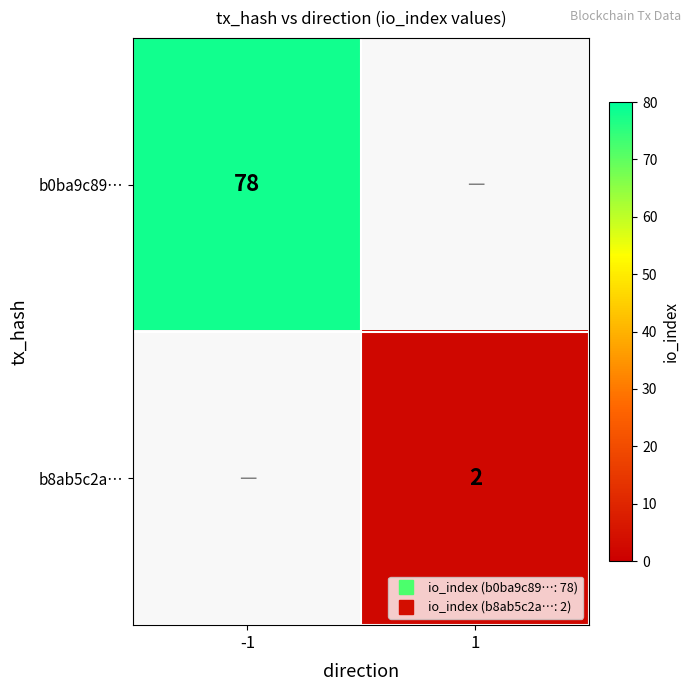

Count the number of data series in this chart.

2